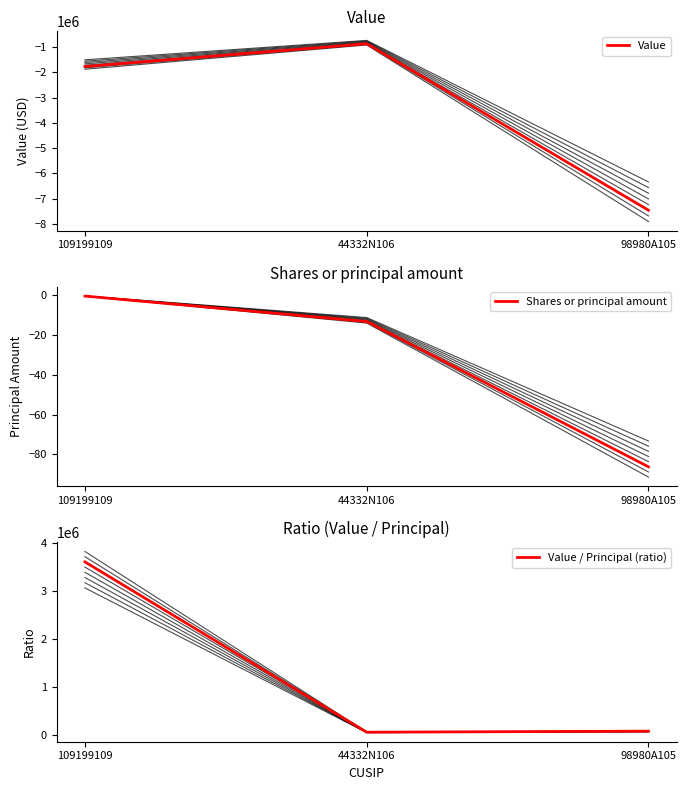

Rank the series at 98980A105 from lowest to highest value.

Value, Shares or principal amount, Value / Principal (ratio)